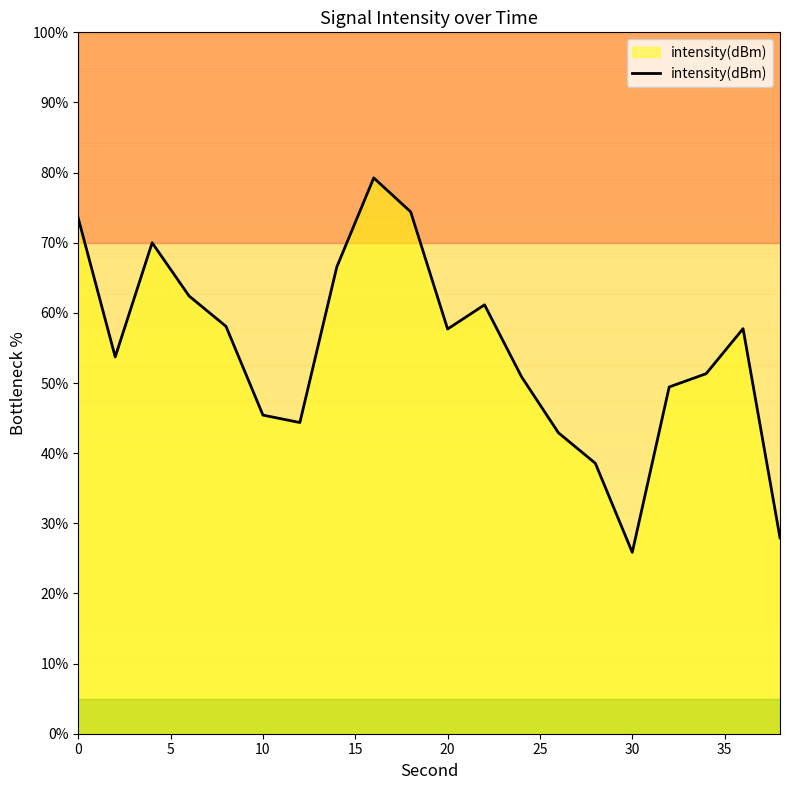

Does the chart display data point markers on the line(s)?

No